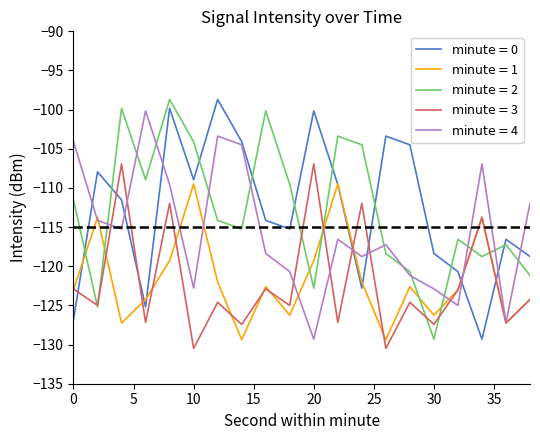

What is the minimum value shown in the chart?

-130.5